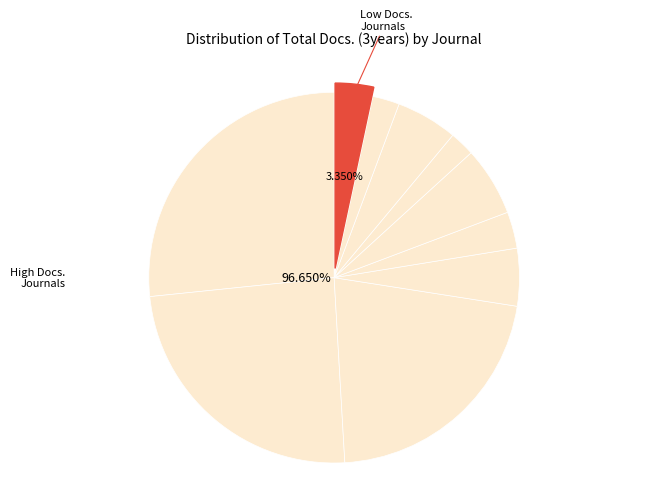

To the nearest percent, what is the difference between the largest and smallest slice percentages?

24%